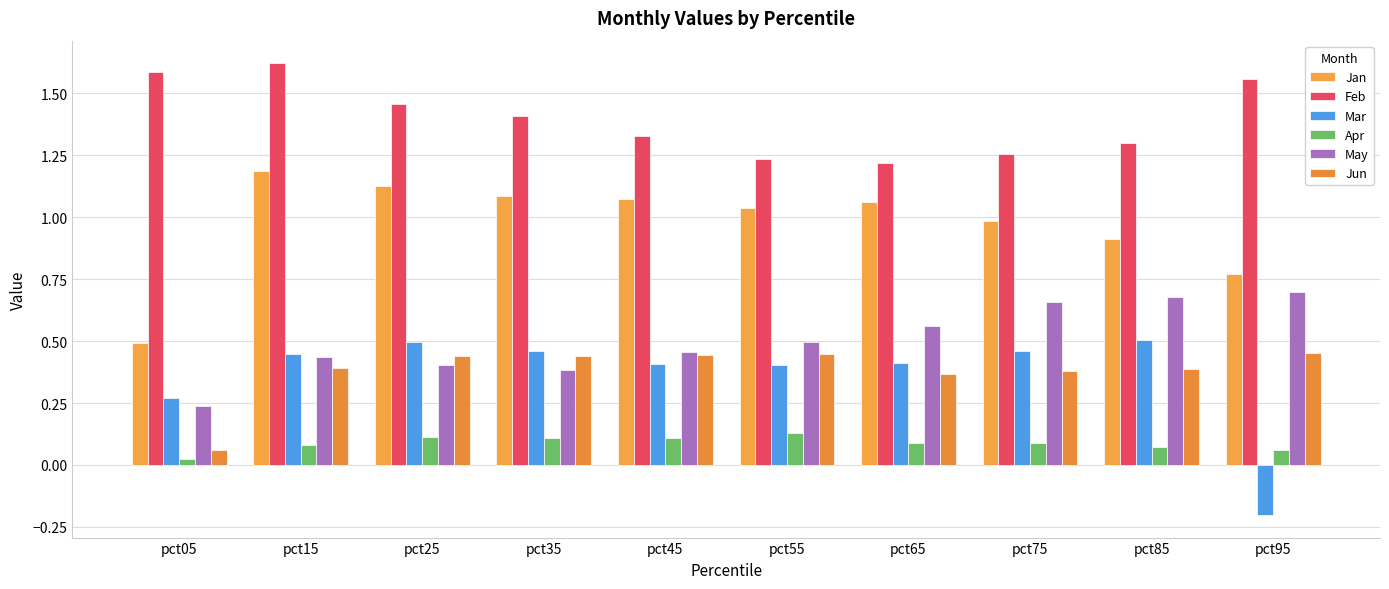

At how many categories does at least one series exceed 1?

10